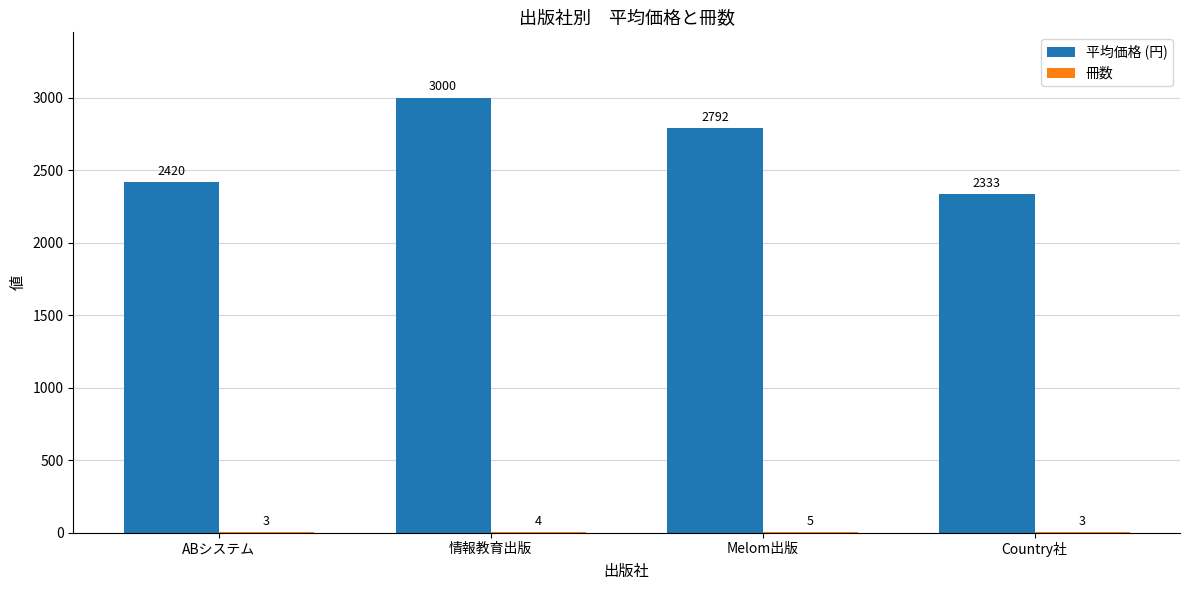

What is the total value across all series at ABシステム?

2423